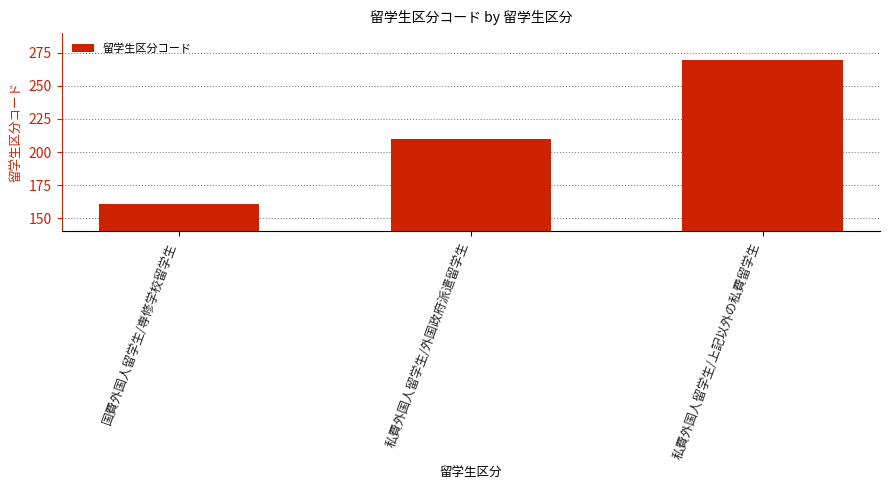

Is it true that the value at 国費外国人留学生/専修学校留学生 is 161?

True